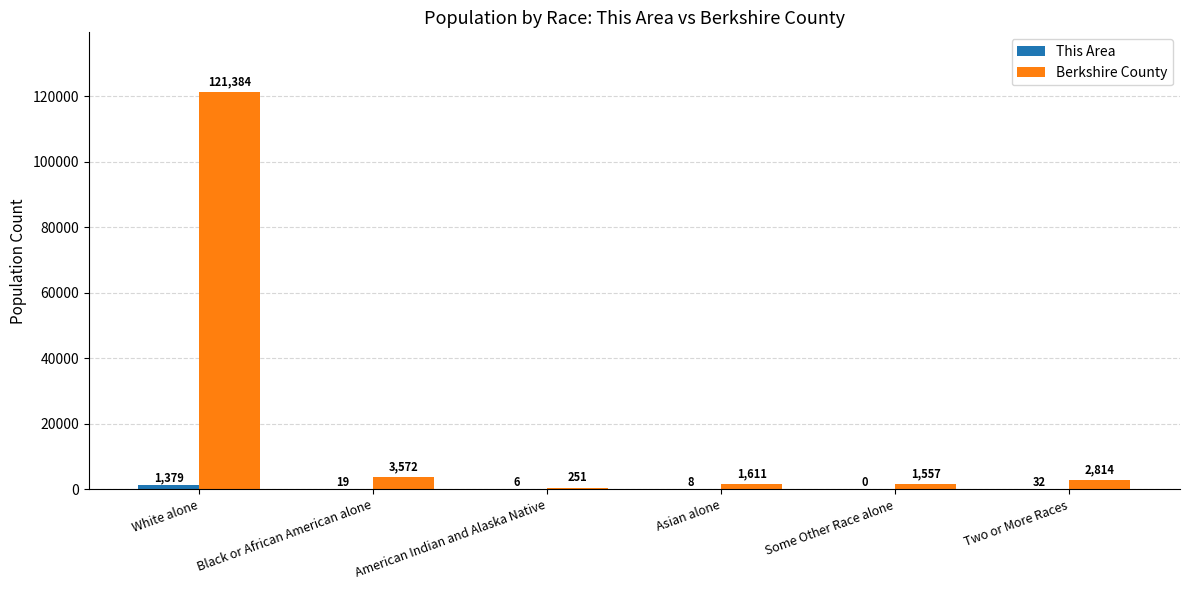

Which series has the largest total across all categories?

Berkshire County